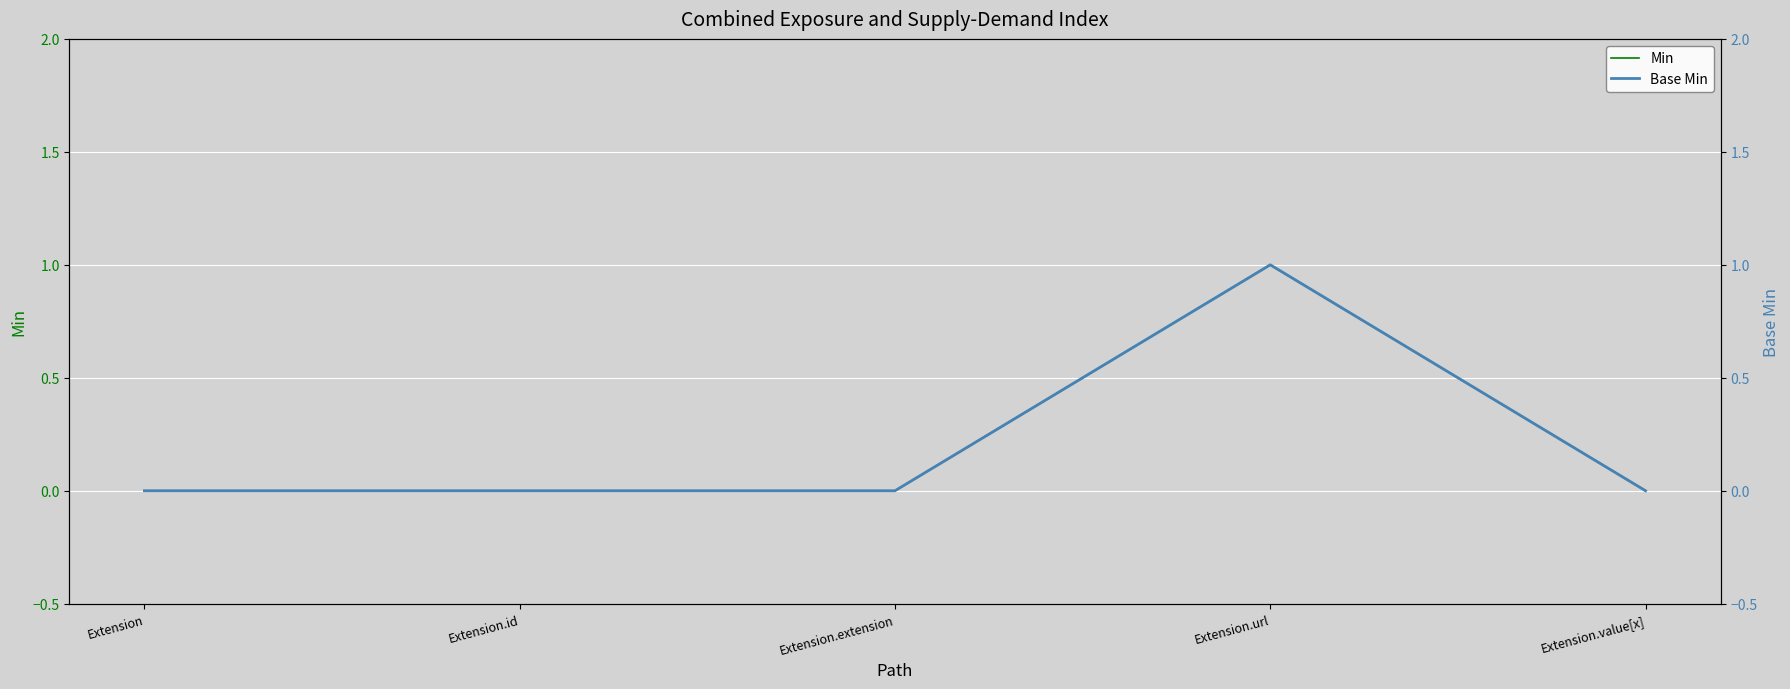

How many interior local peaks does the Base Min series have?

1